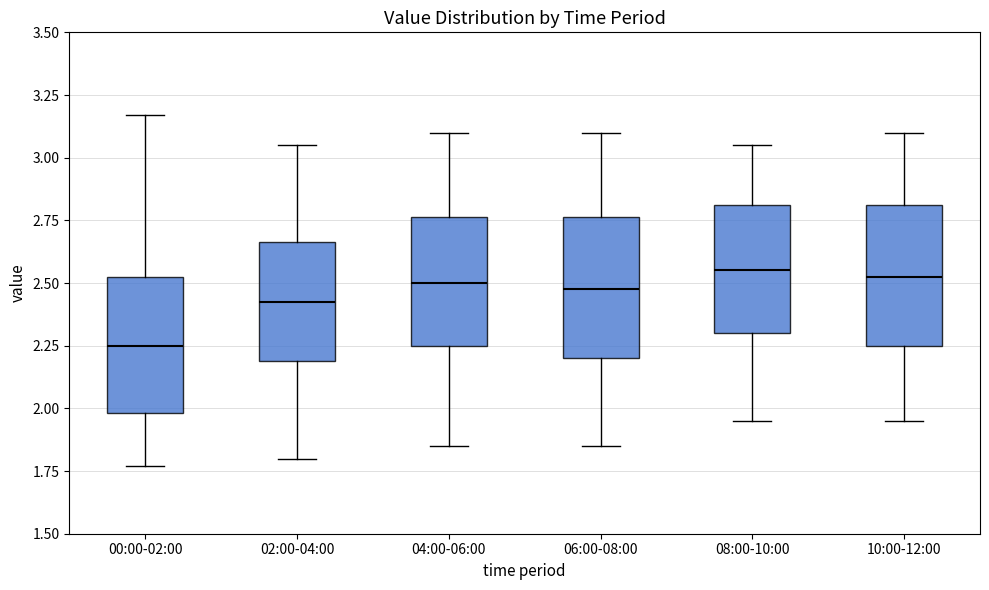

Reading left to right, read every box against the y-axis: the position of its median line, the range the box covers, and the ends of its whiskers. The values are not printed on the chart, so give them approximately, as read against the axis.

00:00-02:00: median 2.25, box 2.00 to 2.55, whiskers 1.75 to 3.15
02:00-04:00: median 2.45, box 2.20 to 2.65, whiskers 1.80 to 3.05
04:00-06:00: median 2.50, box 2.25 to 2.75, whiskers 1.85 to 3.10
06:00-08:00: median 2.50, box 2.20 to 2.75, whiskers 1.85 to 3.10
08:00-10:00: median 2.55, box 2.30 to 2.80, whiskers 1.95 to 3.05
10:00-12:00: median 2.55, box 2.25 to 2.80, whiskers 1.95 to 3.10